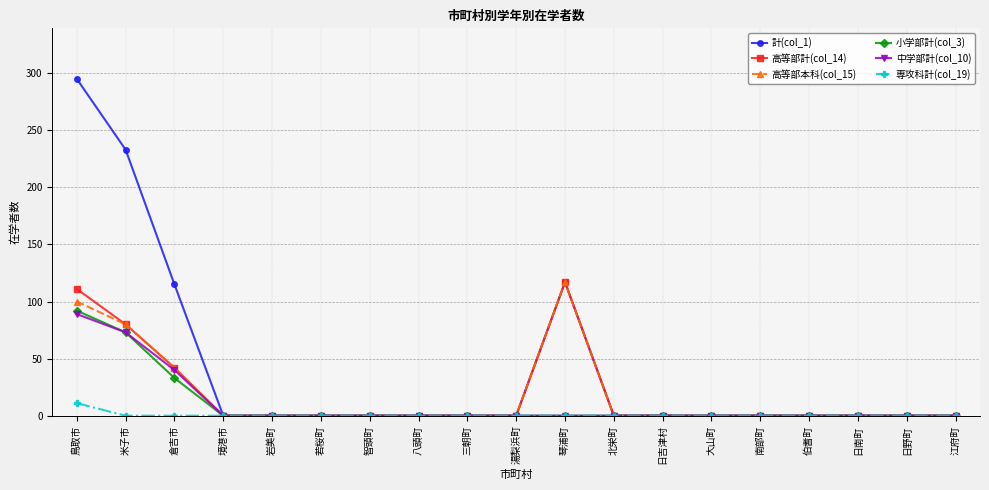

At how many categories does at least one series exceed 58?

4